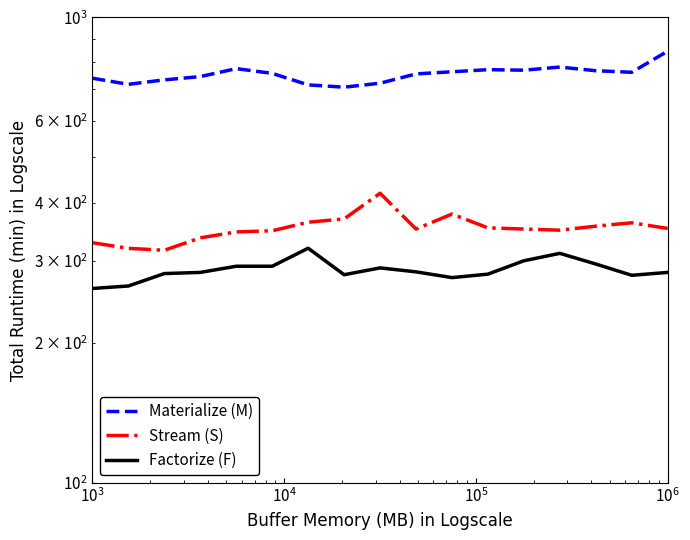

How many data points in Factorize (F) are less than 283?

7